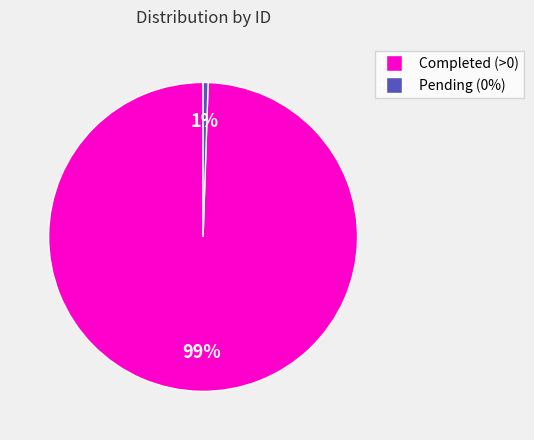

Count the number of slices in the pie.

2